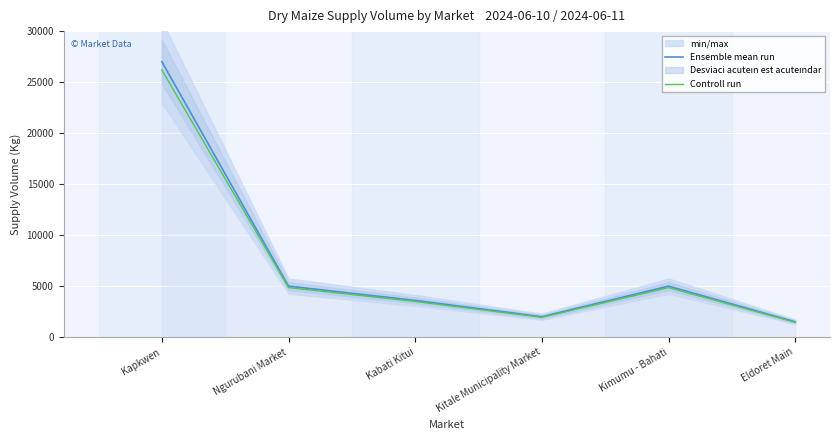

What are all the series names shown in the legend?

Ensemble mean run, Controll run